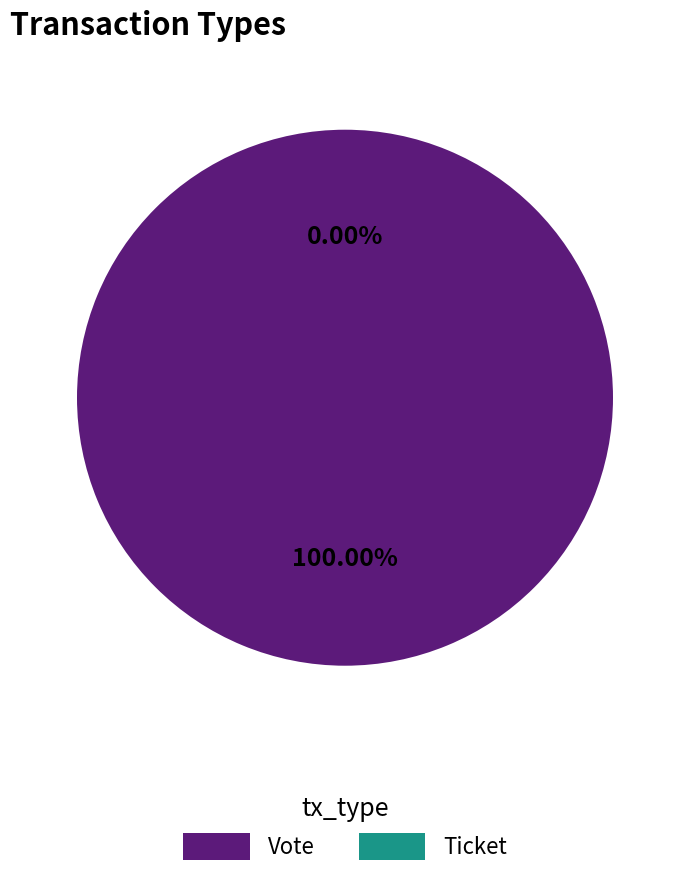

What is the total percentage of Ticket and Vote?

100.0%